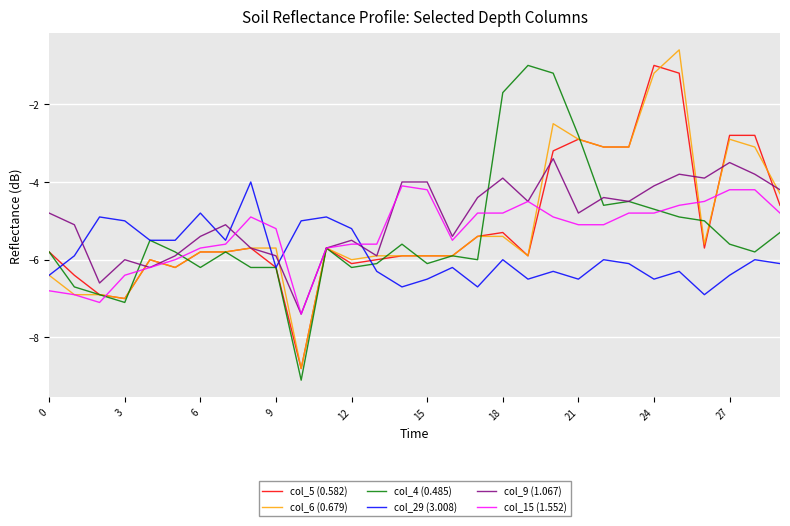

True or false: col_29 (3.008) and col_9 (1.067) intersect in this chart.

True